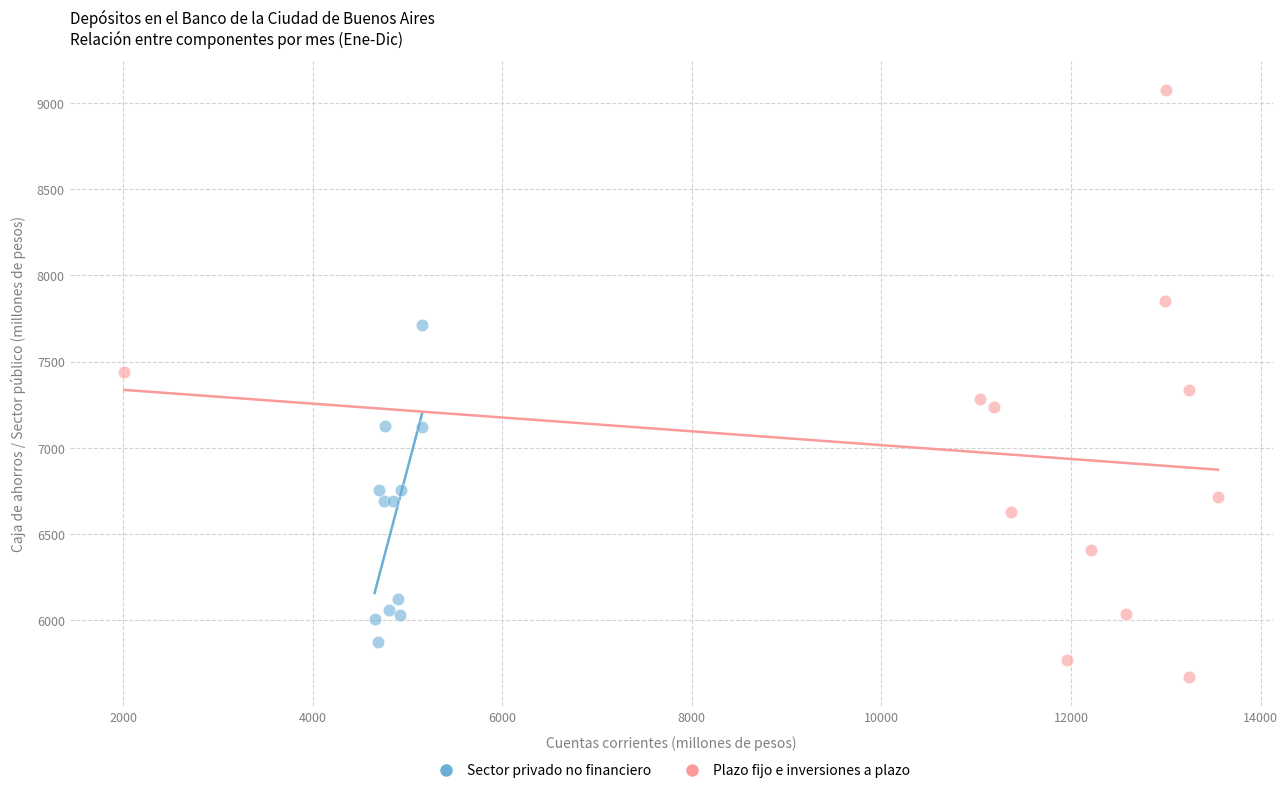

Which series has the largest Y range (max minus min)?

Plazo fijo e inversiones a plazo